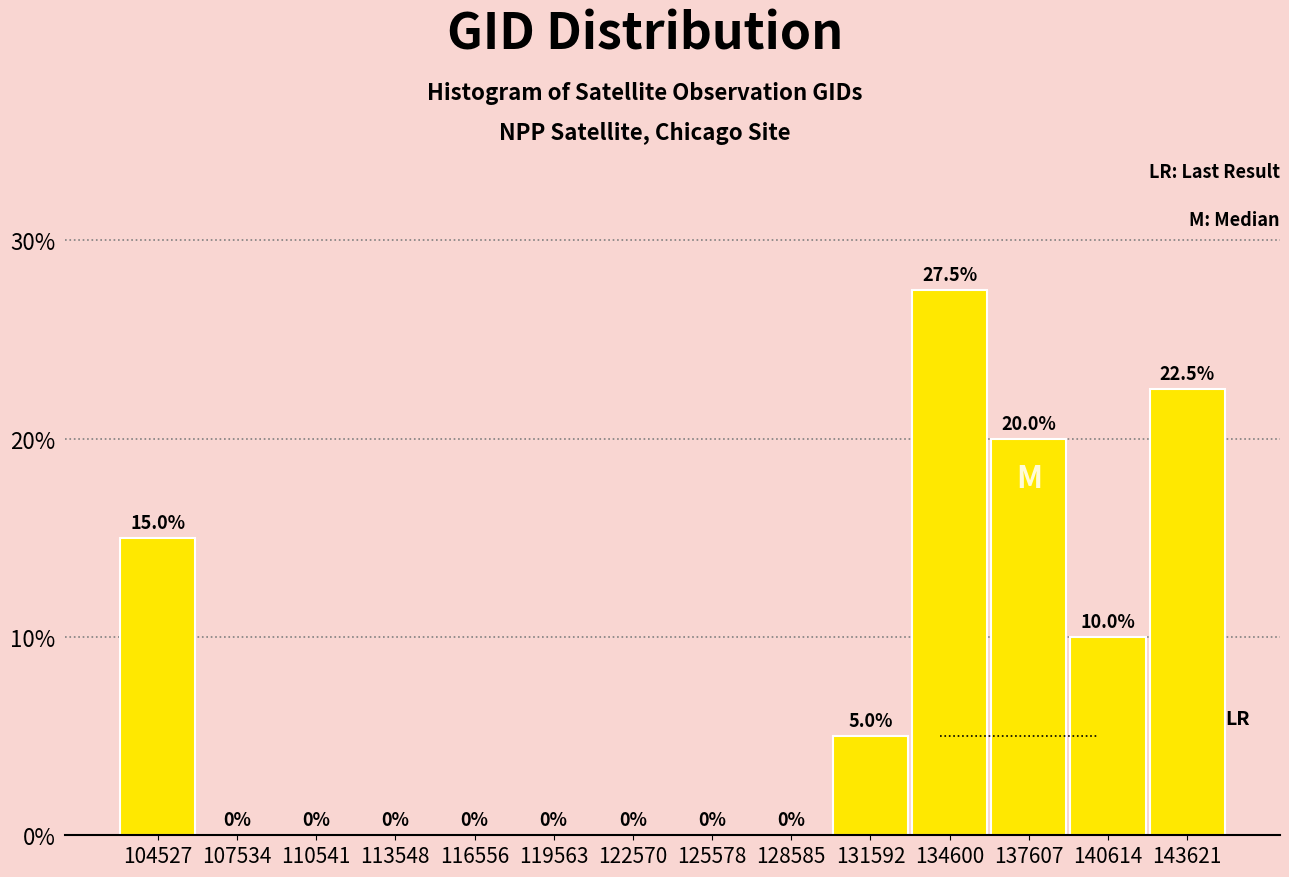

Which range on the x-axis has the tallest bar?

133000 to 136000